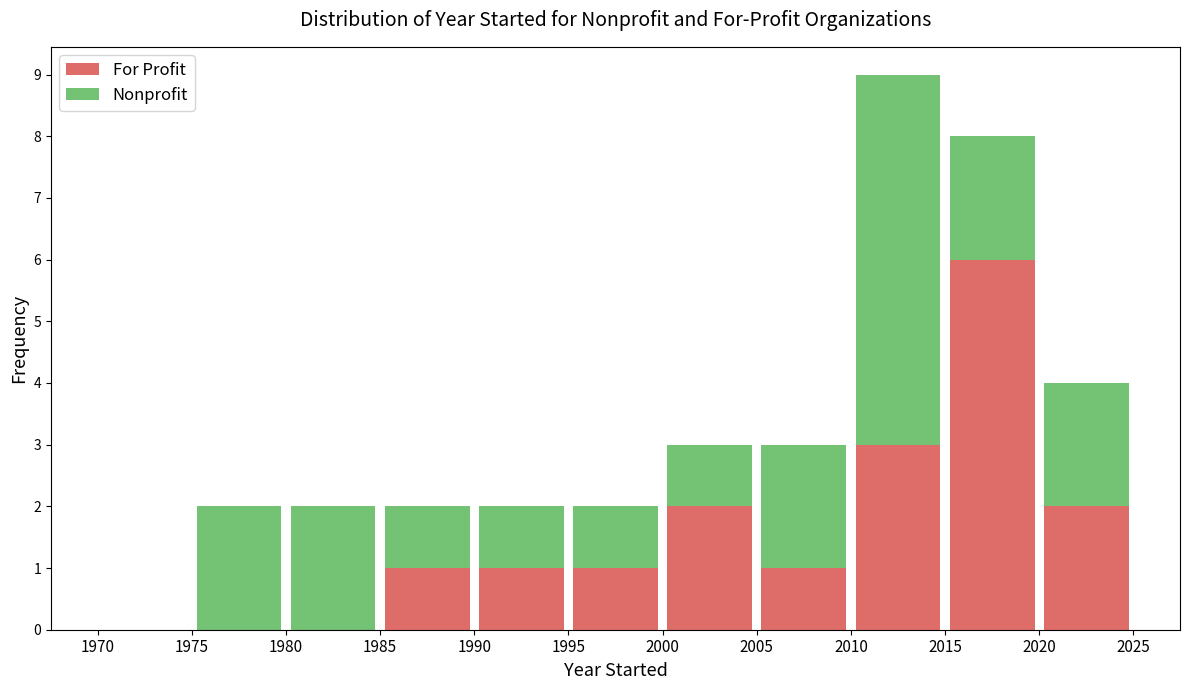

Which range on the x-axis has the tallest stacked bar (by total height)?

2010 to 2015